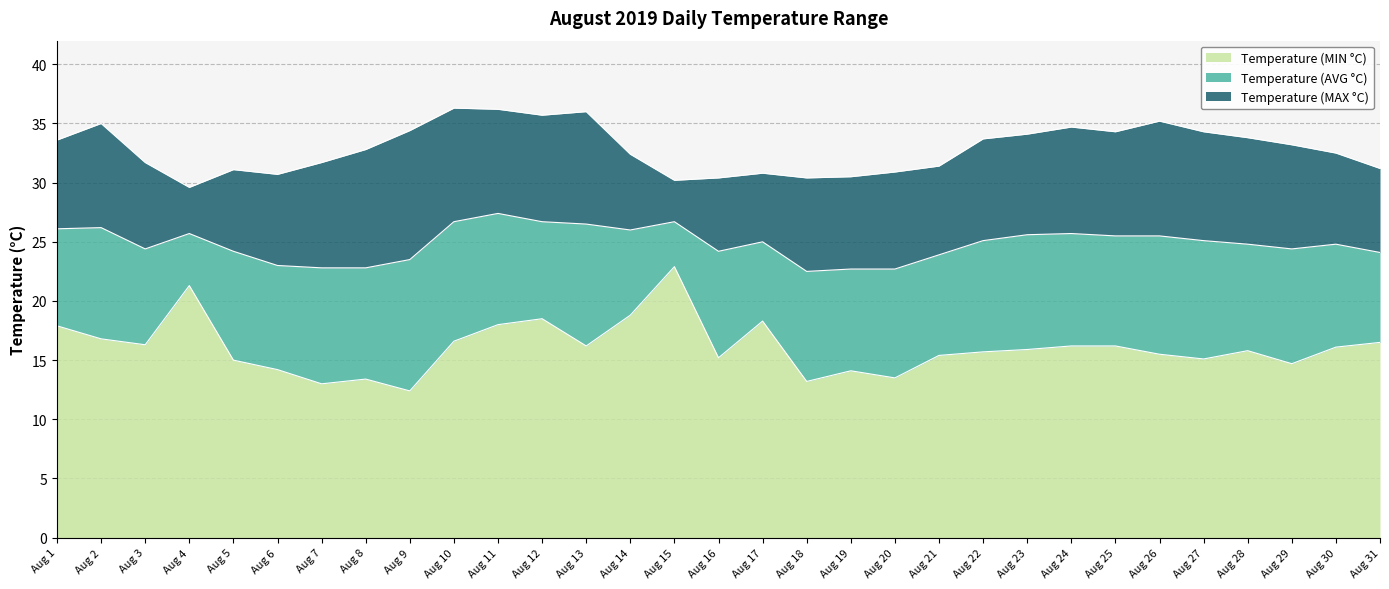

At how many categories does at least one series exceed 15?

31